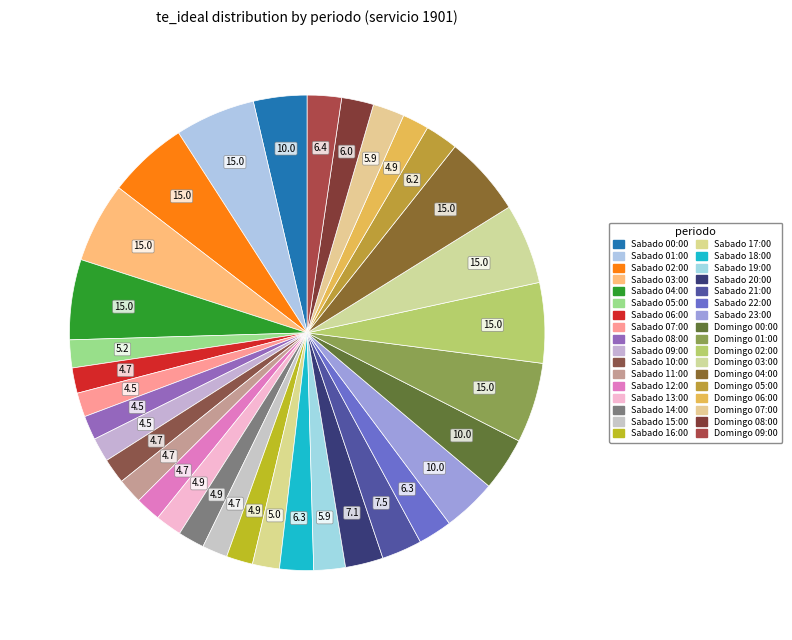

Between Sabado 20:00 and Sabado 07:00, which is larger?

Sabado 20:00